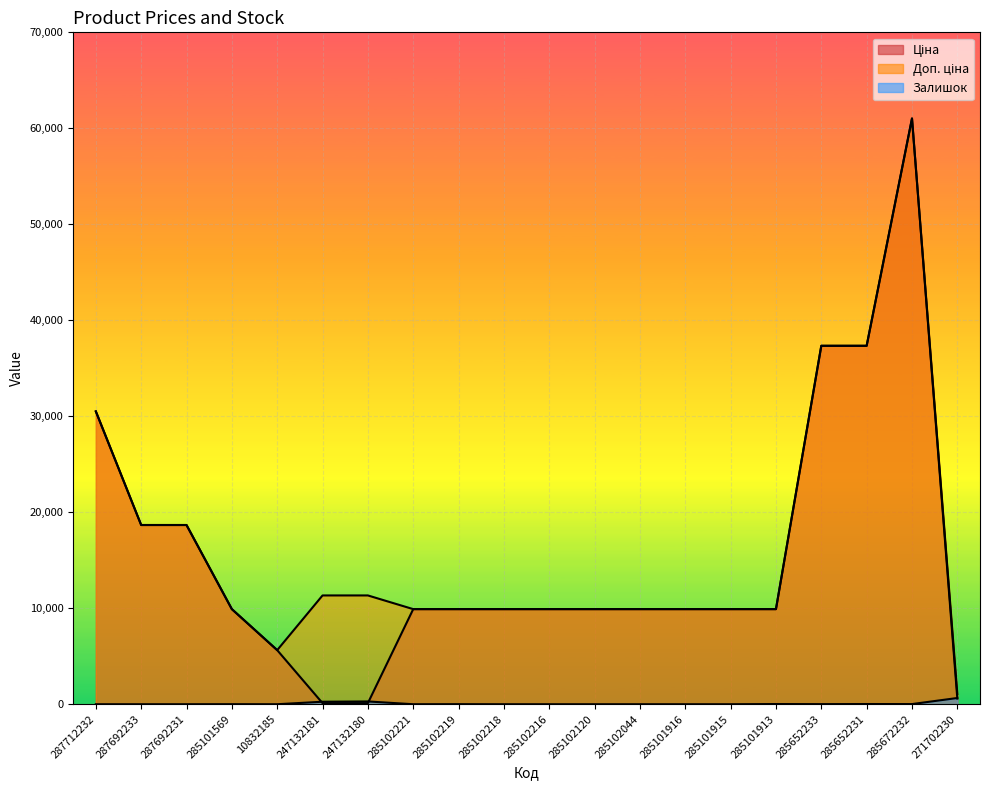

What is the difference between the maximum and second lowest values in the Залишок series?

649.0